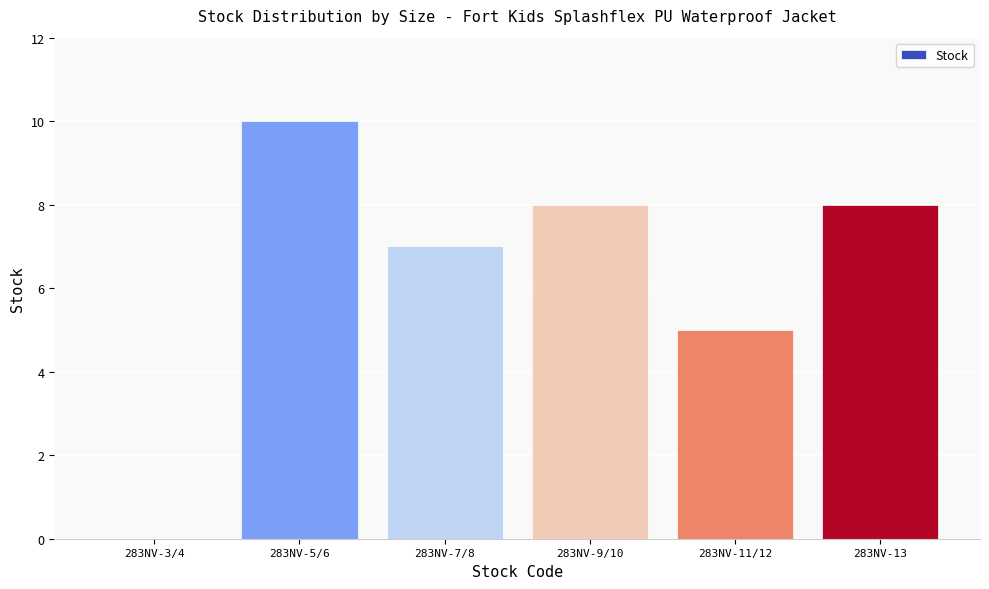

What is the average value?

6